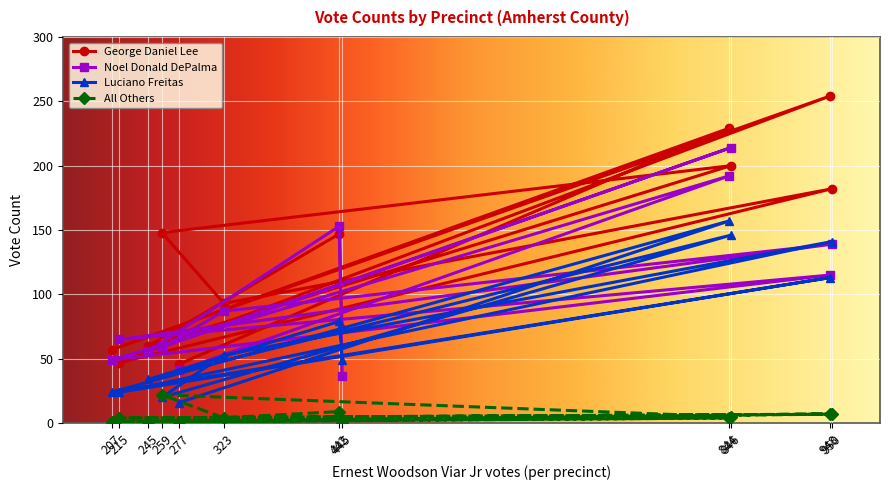

What is the greatest value displayed?

254